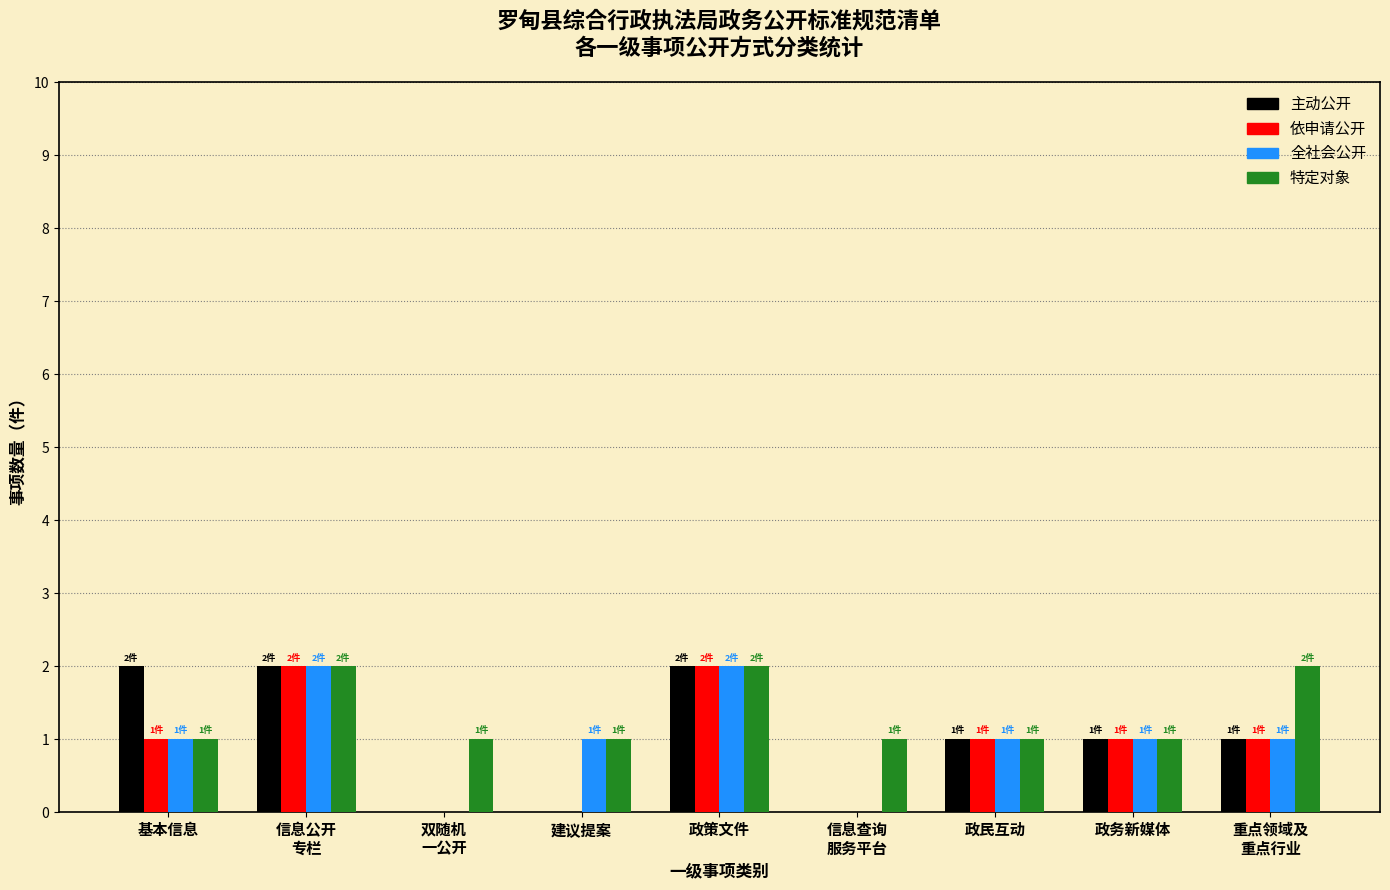

Count the number of categories in the chart.

9